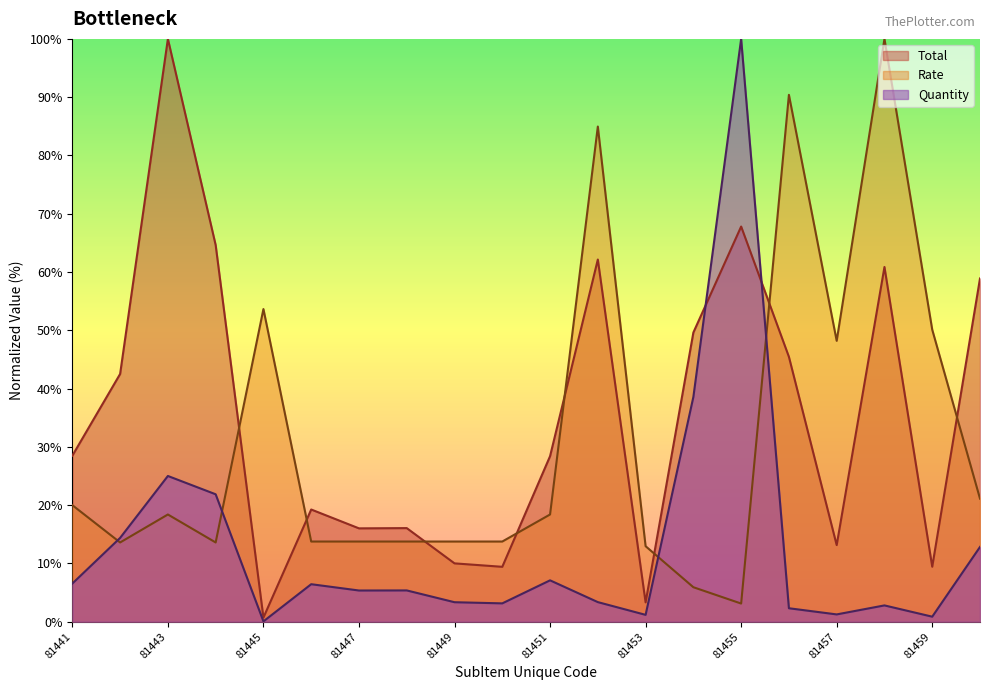

Reading left to right, what are all the values shown in this chart?

Total: 28.5	42.5	100.0	64.6	0.7	19.3	16.0	16.1	10.0	9.4	28.4	62.1	3.3	49.6	67.8	45.5	13.1	60.9	9.4	58.9
Rate: 20.0	13.6	18.4	13.6	53.6	13.8	13.8	13.8	13.8	13.8	18.4	85.0	13.0	5.9	3.1	90.4	48.2	100.0	50.1	21.1
Quantity: 6.6	14.4	25.0	21.9	0.1	6.4	5.4	5.4	3.3	3.2	7.1	3.4	1.2	38.6	100.0	2.3	1.3	2.8	0.9	12.8